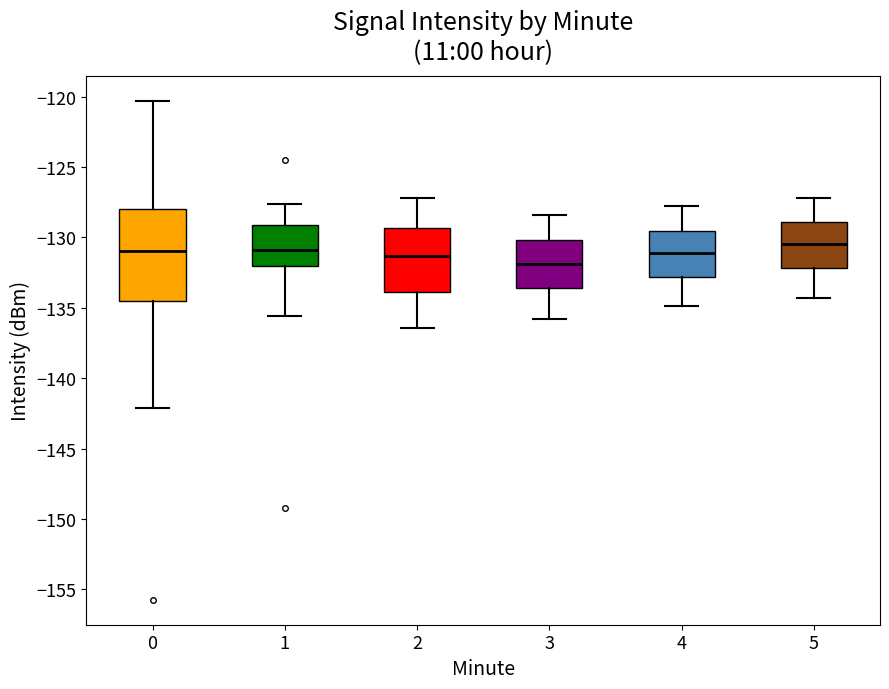

Reading left to right, transcribe this box plot: for each box, give where its median line is, the range the box spans, and where its two whiskers end, as read against the y-axis. The values are not printed on the chart, so give them approximately, as read against the axis.

0: median -131.0, box -134.5 to -128.0, whiskers -142.0 to -120.5
1: median -131.0, box -132.0 to -129.0, whiskers -135.5 to -127.5
2: median -131.5, box -134.0 to -129.5, whiskers -136.5 to -127.0
3: median -132.0, box -133.5 to -130.0, whiskers -136.0 to -128.5
4: median -131.0, box -133.0 to -129.5, whiskers -135.0 to -128.0
5: median -130.5, box -132.0 to -129.0, whiskers -134.5 to -127.0